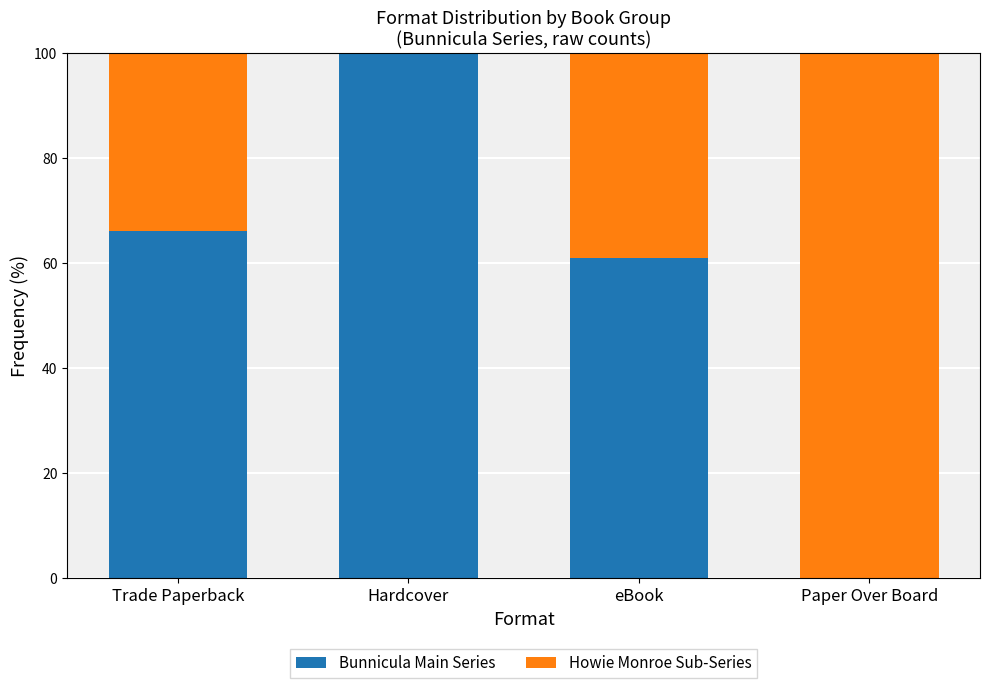

What are all the series names shown in the legend?

Bunnicula Main Series, Howie Monroe Sub-Series